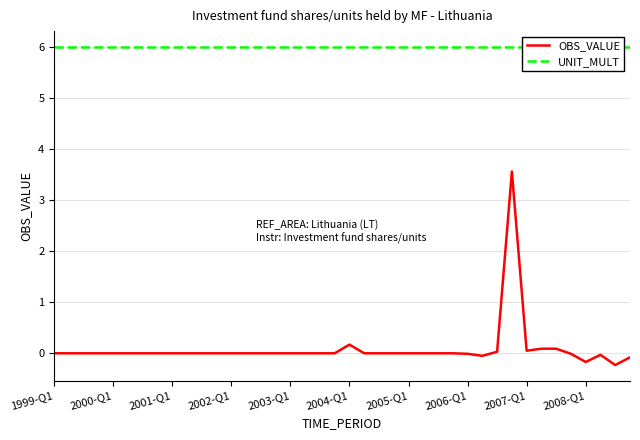

What are all the series names shown in the legend?

OBS_VALUE, UNIT_MULT